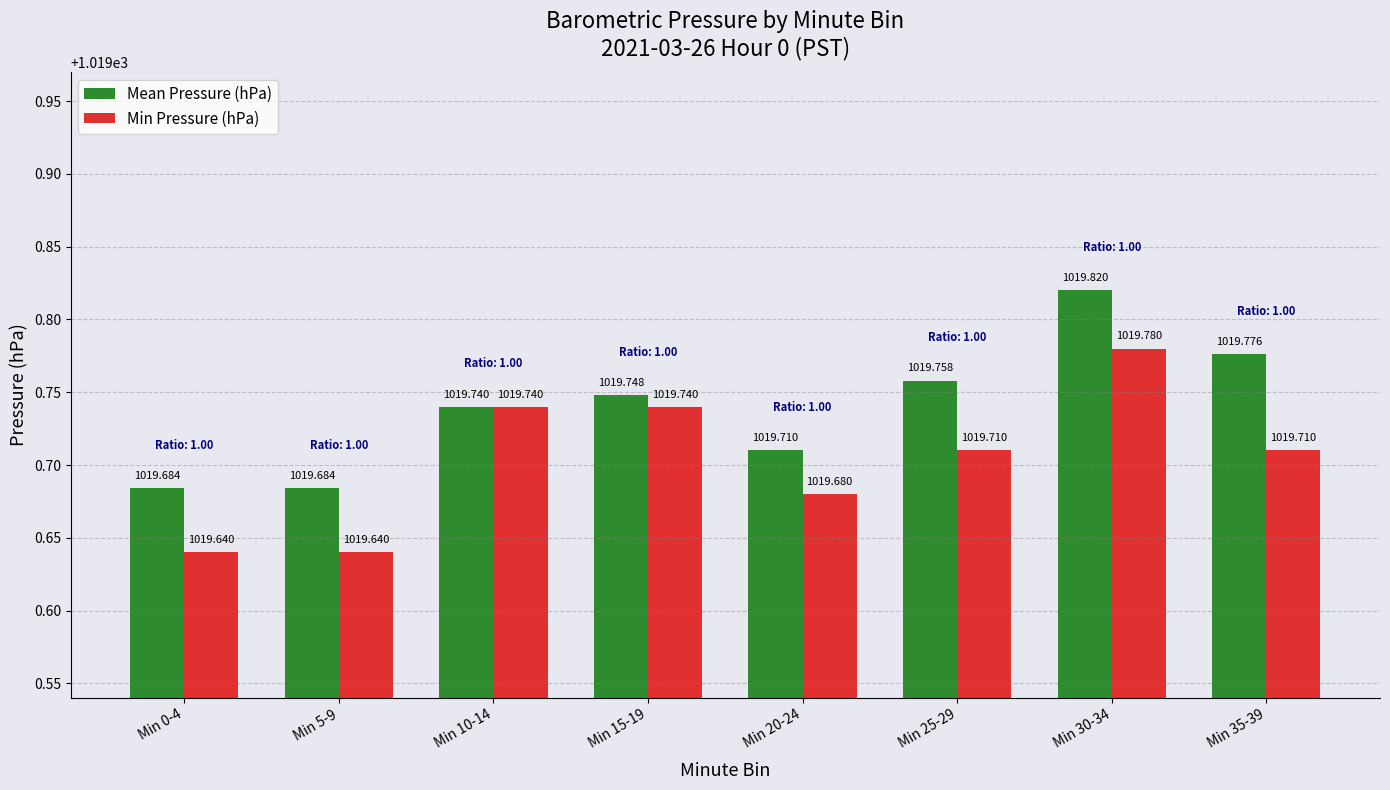

What value does the Min Pressure (hPa) series have at Min 0-4?

1019.6